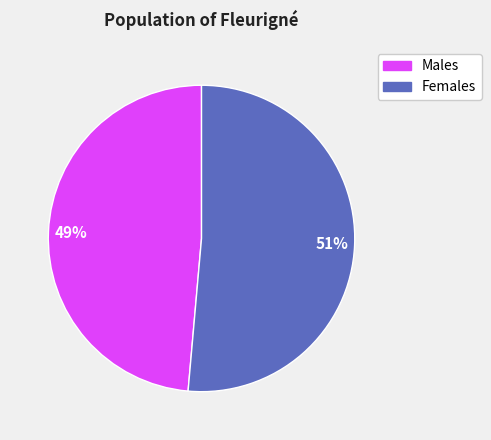

Is there a majority slice in this chart?

Yes